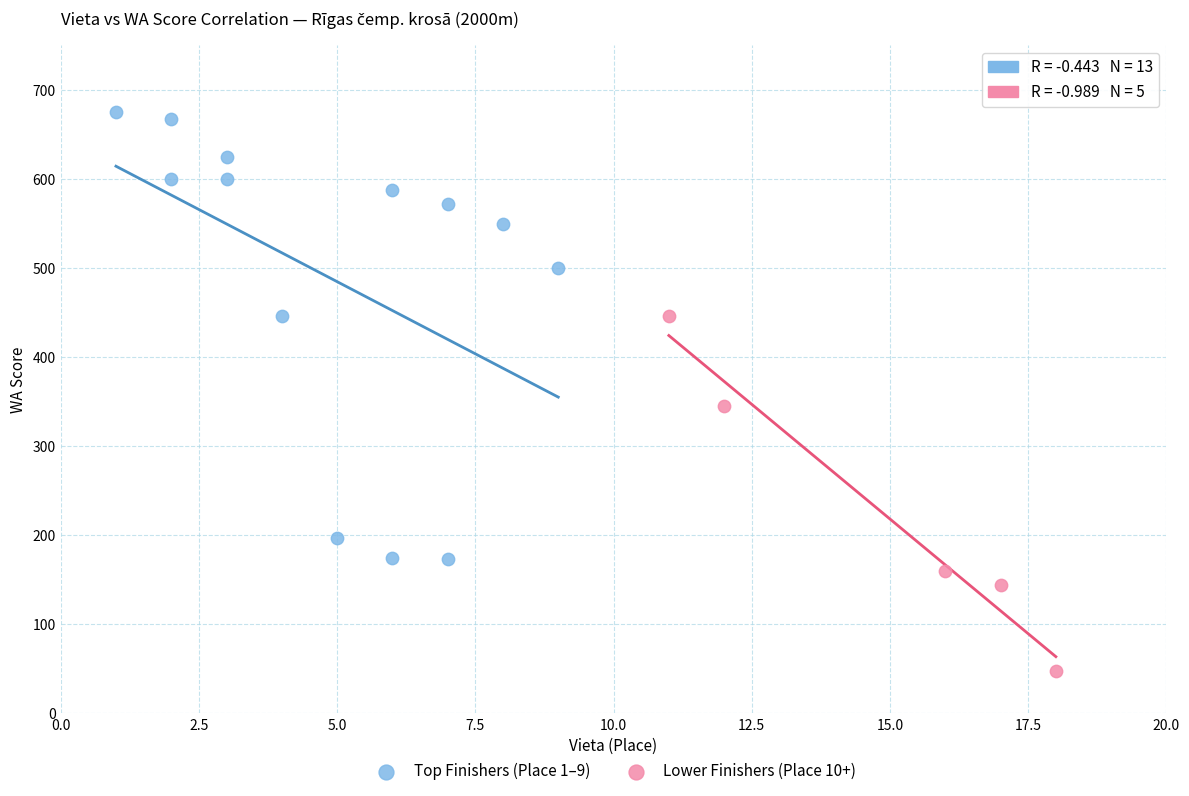

What are all the series names shown in the legend?

Top Finishers (Place 1–9), Lower Finishers (Place 10+)